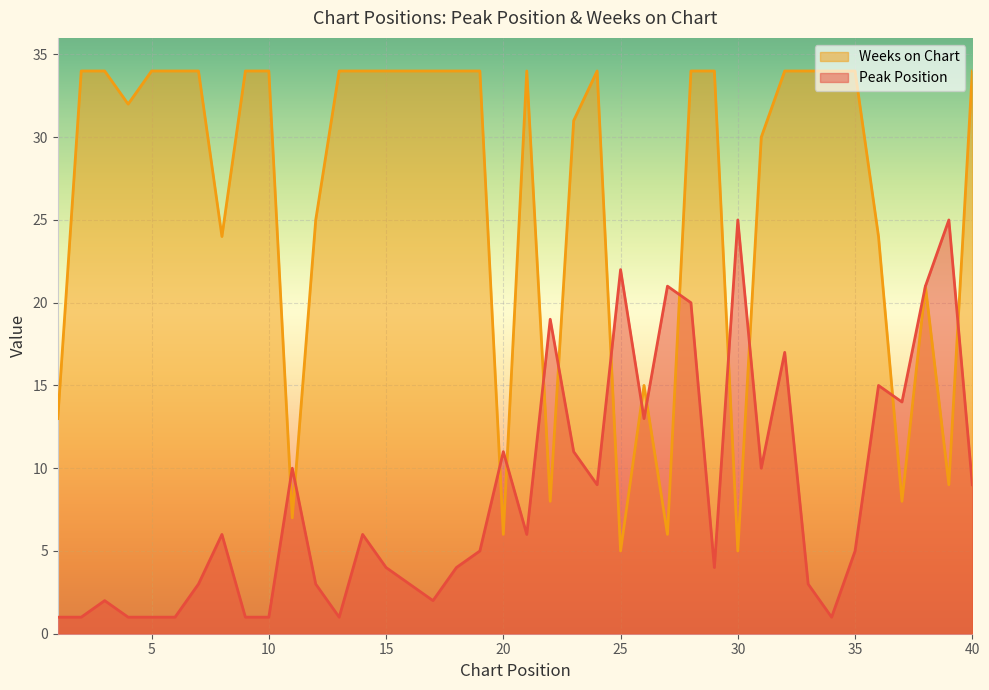

How many interior local valleys does the Peak Position series have?

9